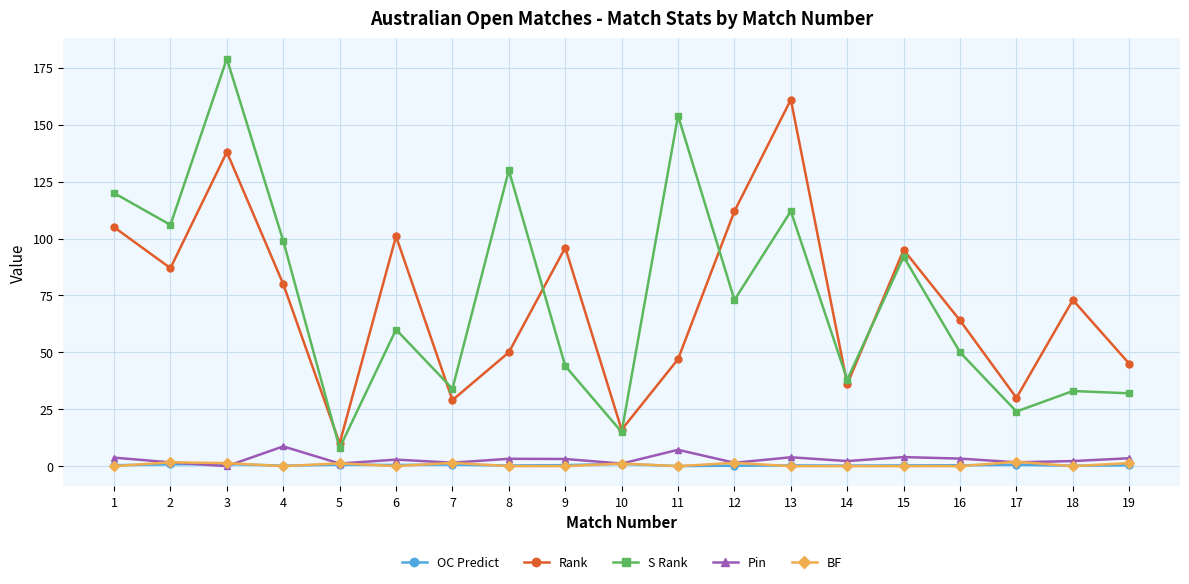

Is it true that Pin equals 8.7 at 4?

True